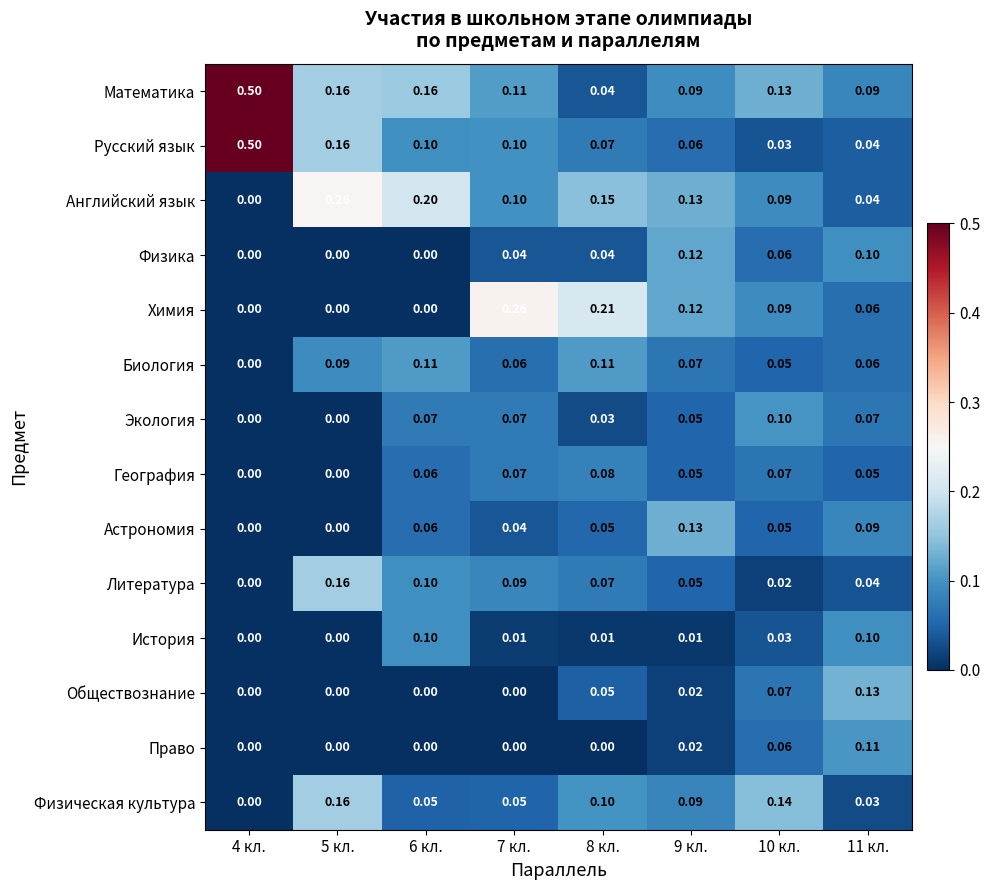

Is the value of Право at 4 кл. greater than the value of Химия at 11 кл.?

No